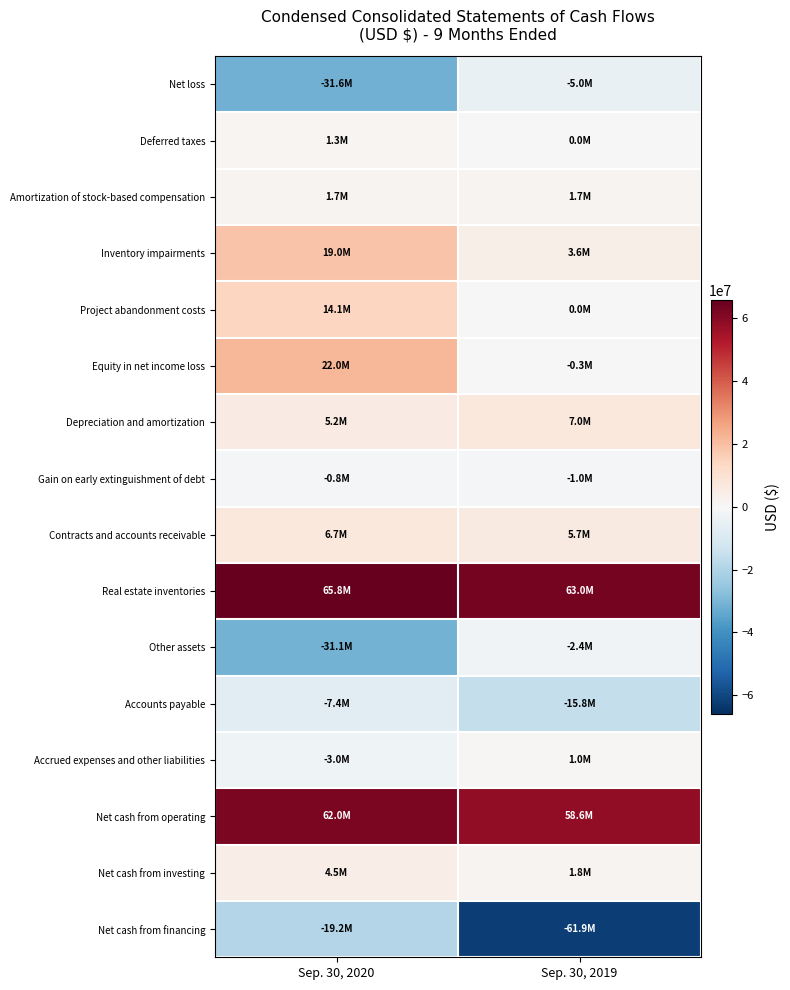

Reading right to left, list all the values displayed in this chart.

Net loss: Sep. 30, 2019=-5002000	Sep. 30, 2020=-31631000
Deferred taxes: Sep. 30, 2019=0	Sep. 30, 2020=1281000
Amortization of stock-based compensation: Sep. 30, 2019=1661000	Sep. 30, 2020=1651000
Inventory impairments: Sep. 30, 2019=3600000	Sep. 30, 2020=19000000
Project abandonment costs: Sep. 30, 2019=29000	Sep. 30, 2020=14097000
Equity in net income loss: Sep. 30, 2019=-306000	Sep. 30, 2020=21997000
Depreciation and amortization: Sep. 30, 2019=7008000	Sep. 30, 2020=5225000
Gain on early extinguishment of debt: Sep. 30, 2019=-969000	Sep. 30, 2020=-770000
Contracts and accounts receivable: Sep. 30, 2019=5714000	Sep. 30, 2020=6694000
Real estate inventories: Sep. 30, 2019=62953000	Sep. 30, 2020=65816000
Other assets: Sep. 30, 2019=-2390000	Sep. 30, 2020=-31087000
Accounts payable: Sep. 30, 2019=-15832000	Sep. 30, 2020=-7448000
Accrued expenses and other liabilities: Sep. 30, 2019=1016000	Sep. 30, 2020=-3043000
Net cash from operating: Sep. 30, 2019=58591000	Sep. 30, 2020=62016000
Net cash from investing: Sep. 30, 2019=1764000	Sep. 30, 2020=4514000
Net cash from financing: Sep. 30, 2019=-61886000	Sep. 30, 2020=-19178000